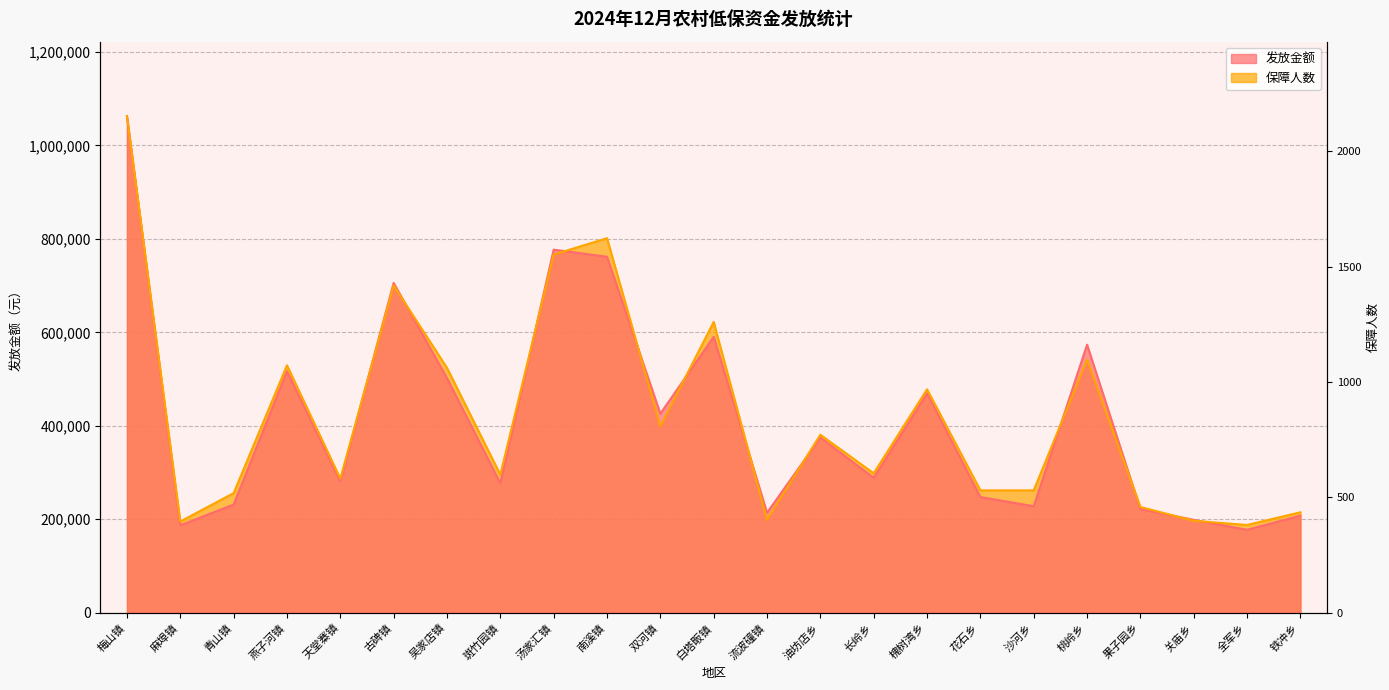

What is the sum of the 发放金额 values at 古碑镇 and 长岭乡?

994335.0